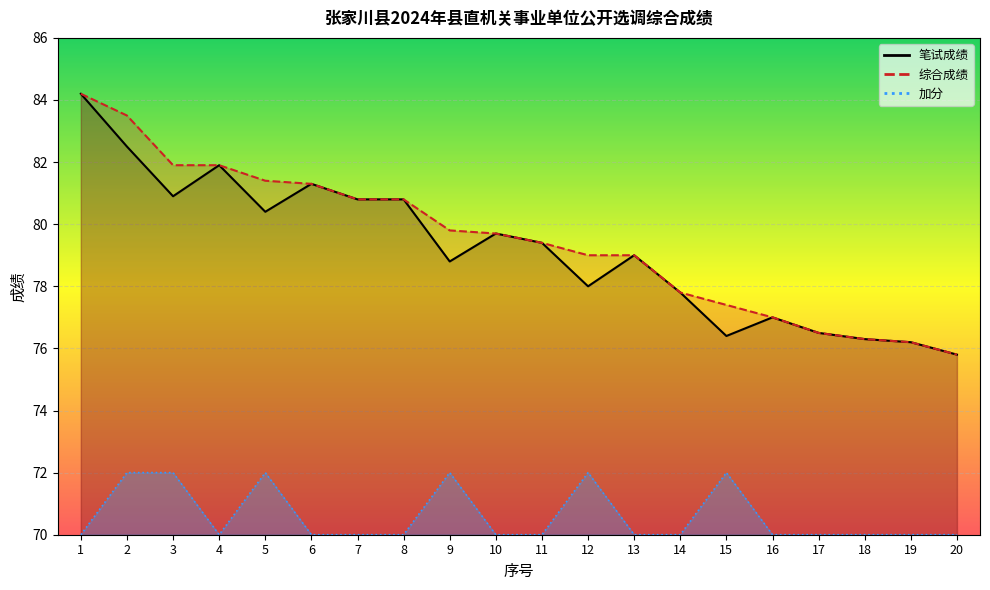

What is the total value across all series at 20?

221.6